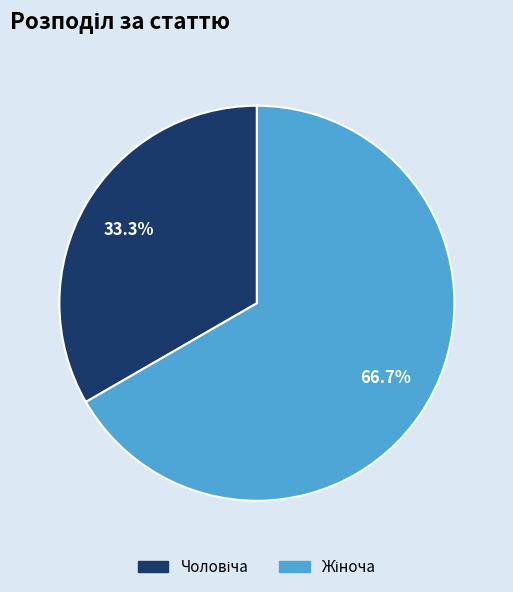

How many slices are in this pie chart?

2